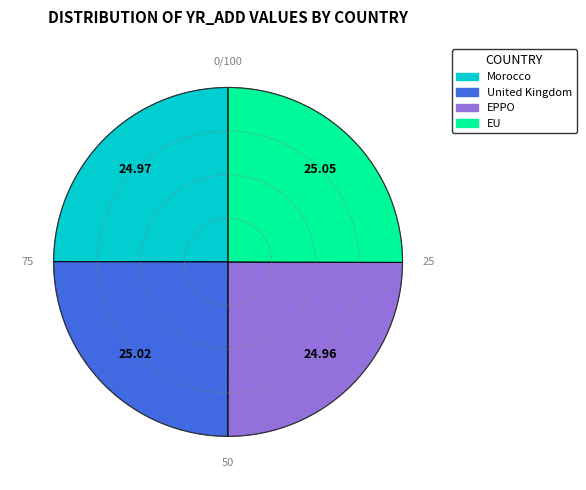

What is the ratio of the value at Morocco to the value at EPPO?

1.0